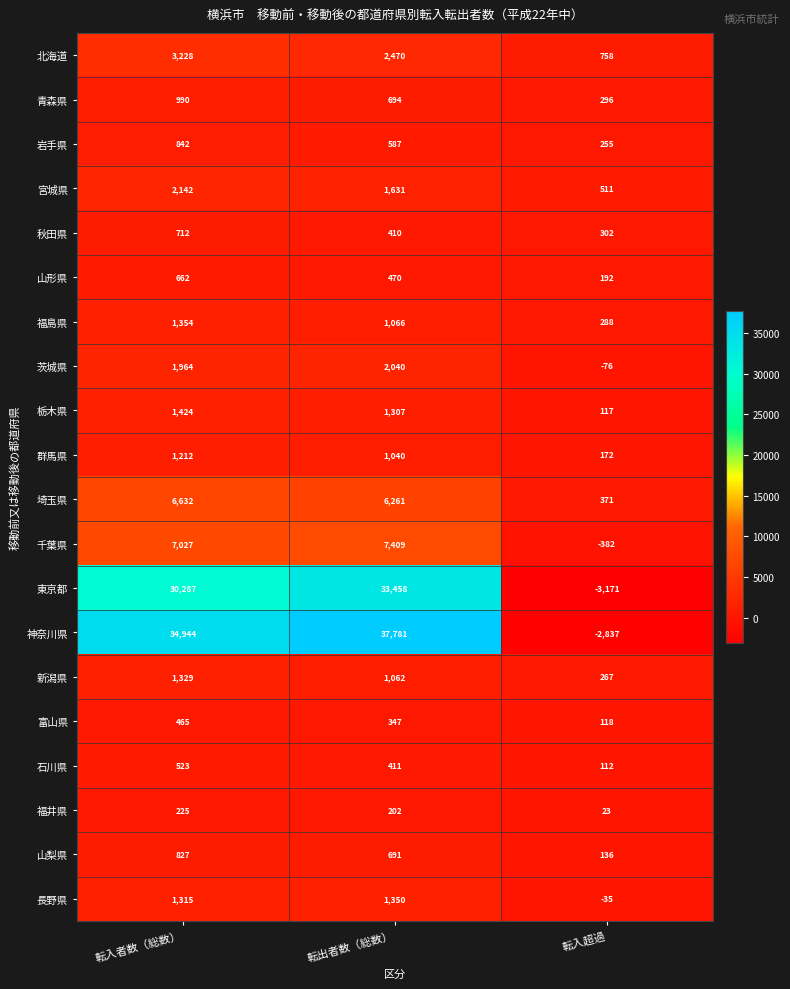

What is the difference between the 茨城県 values at 転入者数（総数） and 転入超過?

2040